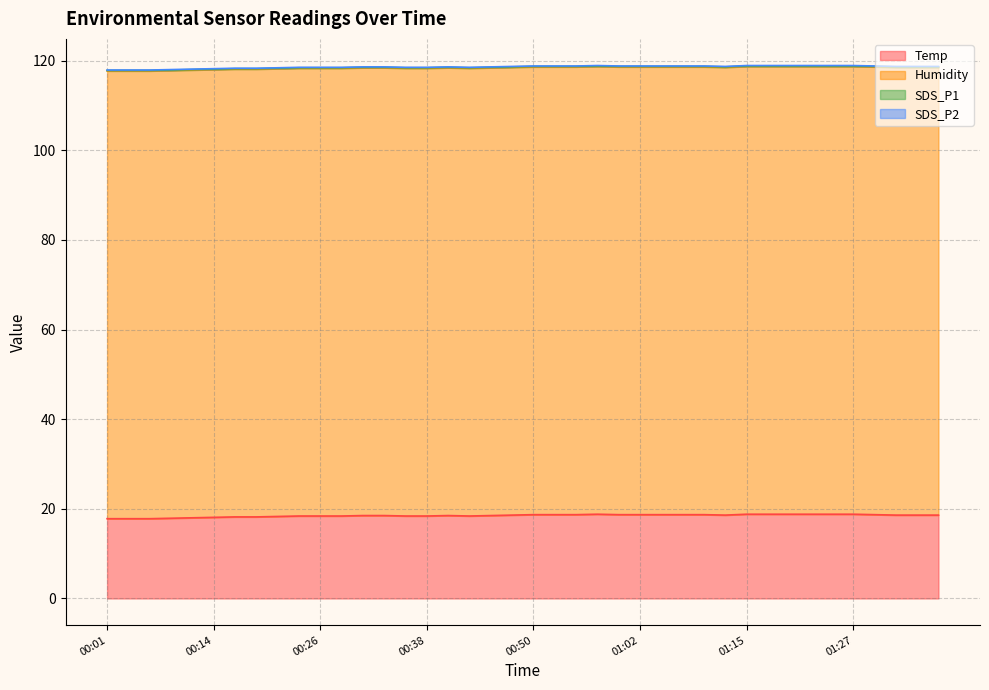

What position from the right is 01:22?

7